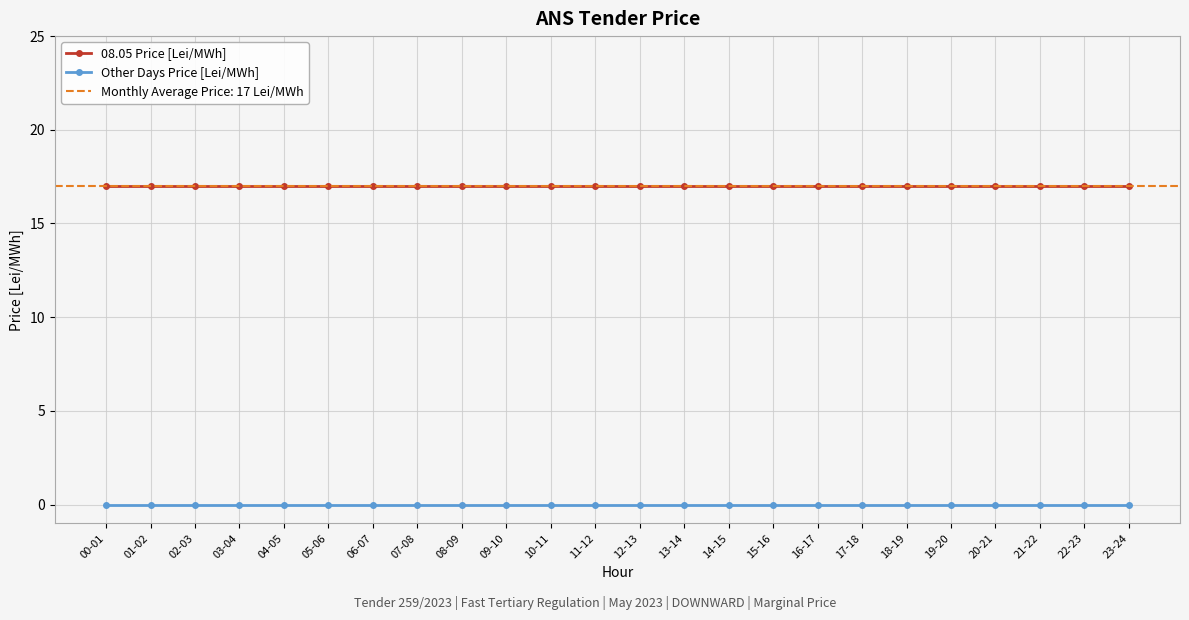

Which category has the highest value across all series?

00-01